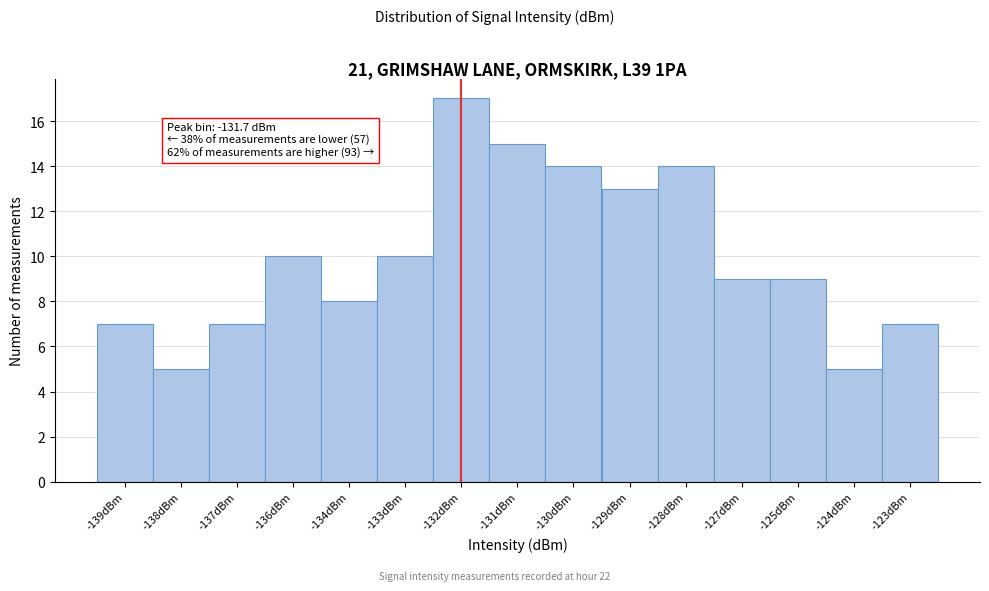

Reading right to left, what are all the values shown in this chart?

7	5	9	9	14	13	14	15	17	10	8	10	7	5	7